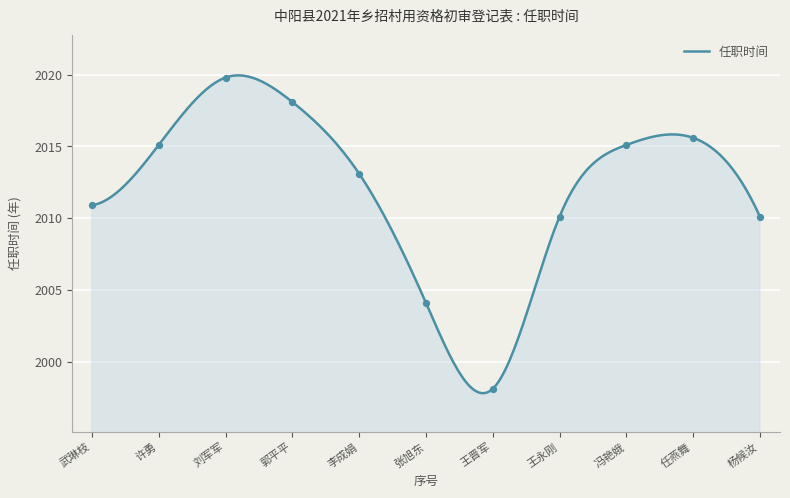

Which has a higher value, 王永刚 or 杨候汝?

王永刚